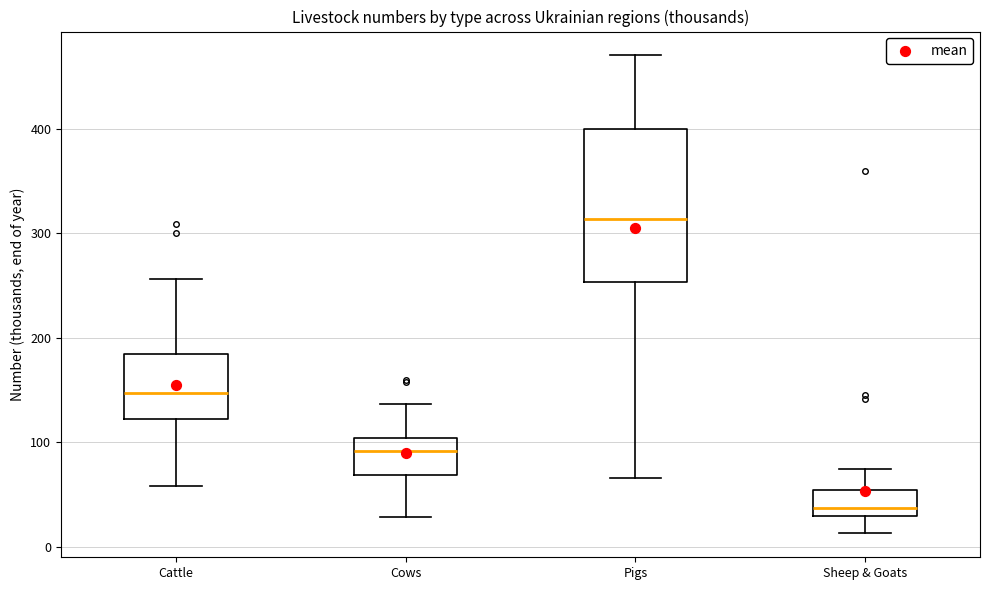

Reading left to right, transcribe this box plot: for each box, give where its median line is, the range the box spans, and where its two whiskers end, as read against the y-axis. The values are not printed on the chart, so give them approximately, as read against the axis.

Cattle: median 150, box 120 to 180, whiskers 60 to 260
Cows: median 90, box 70 to 100, whiskers 30 to 140
Pigs: median 310, box 250 to 400, whiskers 70 to 470
Sheep & Goats: median 40, box 30 to 50, whiskers 10 to 70